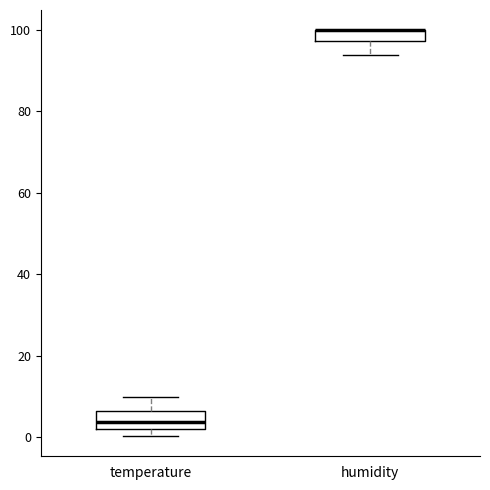

Where is the upper edge of the box for humidity on the y-axis? The values are not printed on the chart, so give them approximately, as read against the axis.

100